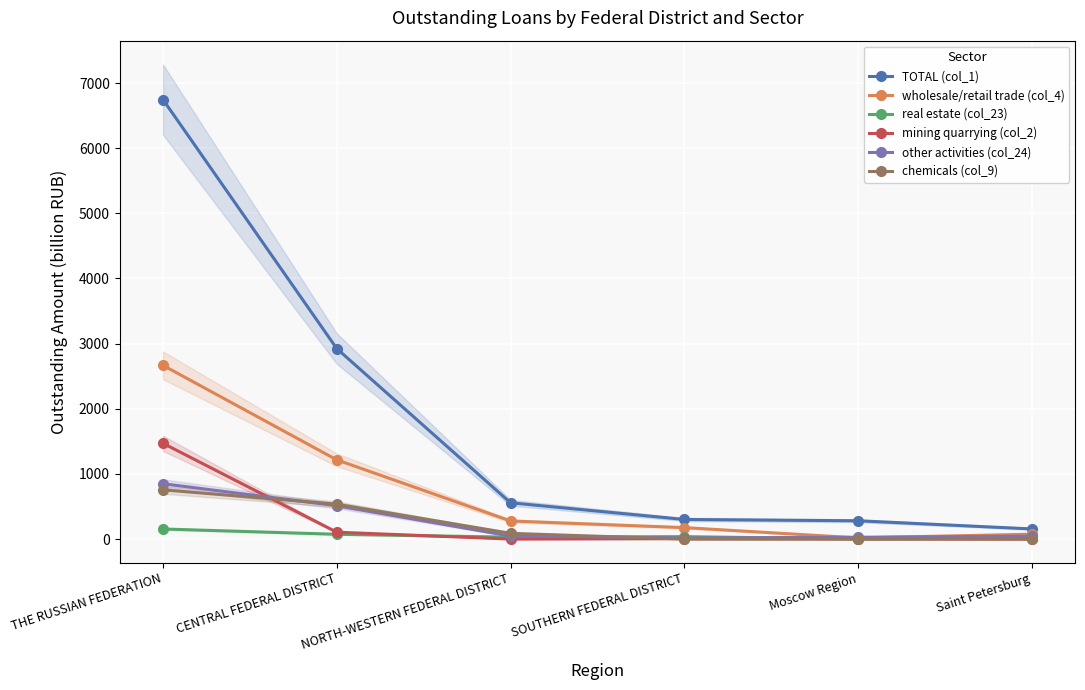

True or false: mining quarrying (col_2) and TOTAL (col_1) cross at least once.

False